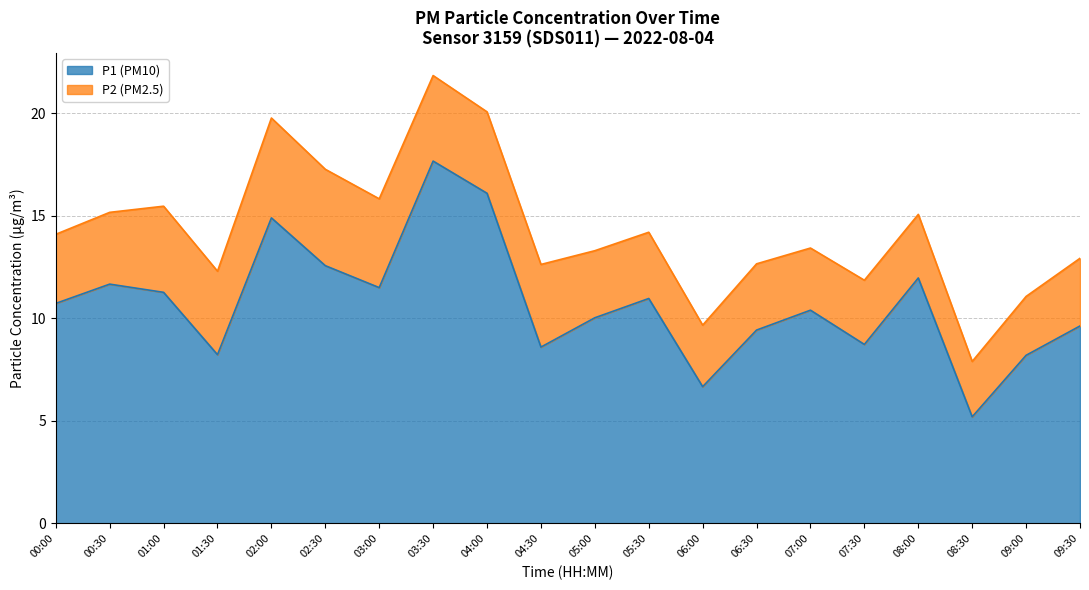

List the labels in order of value, largest first.

03:30, 04:00, 02:00, 02:30, 08:00, 00:30, 03:00, 01:00, 05:30, 00:00, 07:00, 05:00, 09:30, 06:30, 07:30, 04:30, 01:30, 09:00, 06:00, 08:30